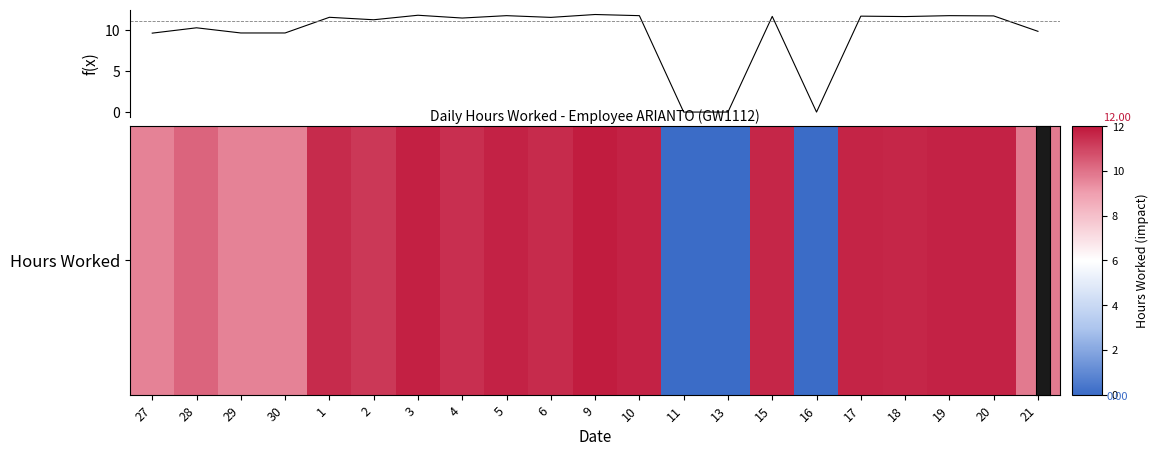

What is the maximum value shown in the chart?

11.9